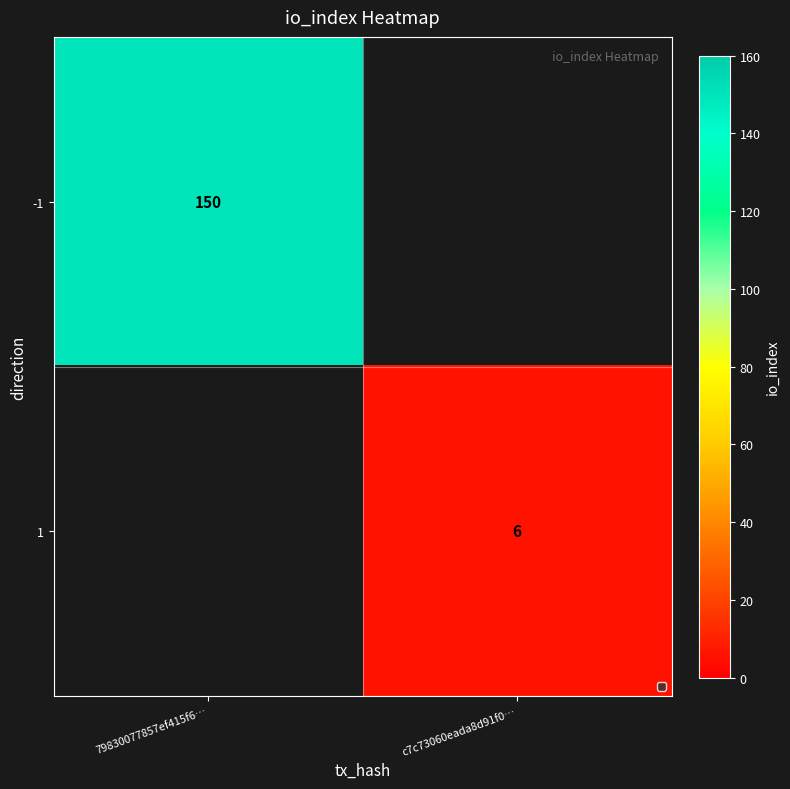

The -1 series shows 102 at 79830077857ef415f6…. True or false?

False